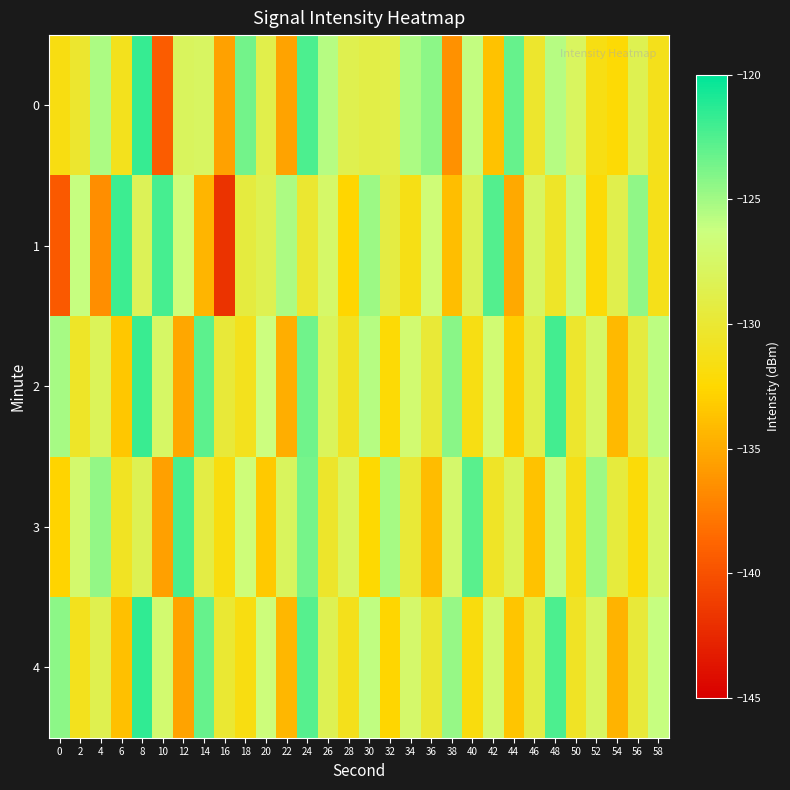

Rank the series at 2 from highest to lowest value.

1, 3, 0, 2, 4